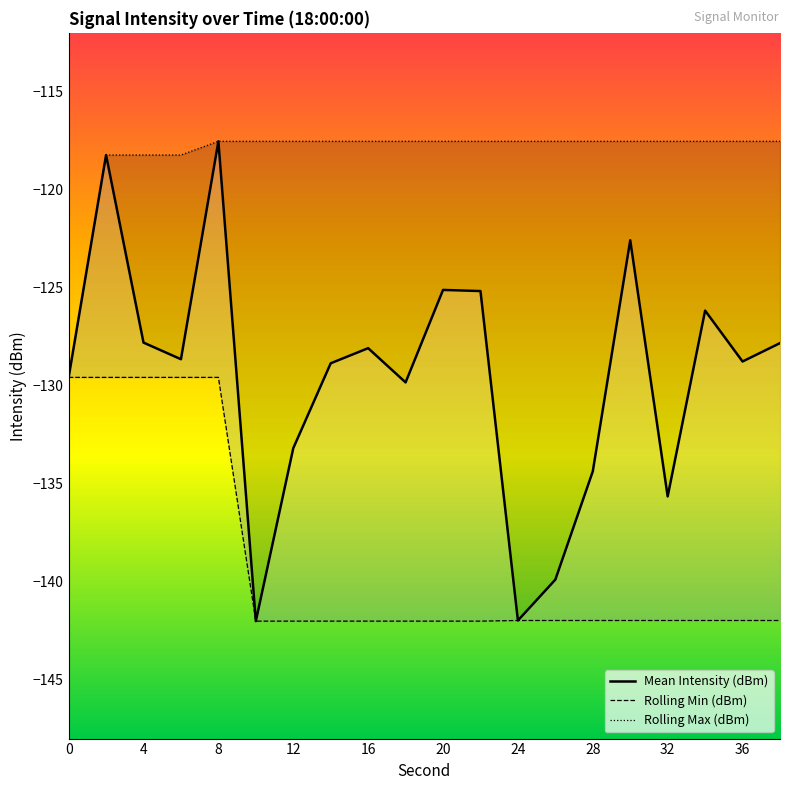

Is the value of Rolling Min (dBm) at 17 greater than the value of Rolling Max (dBm) at 28?

No